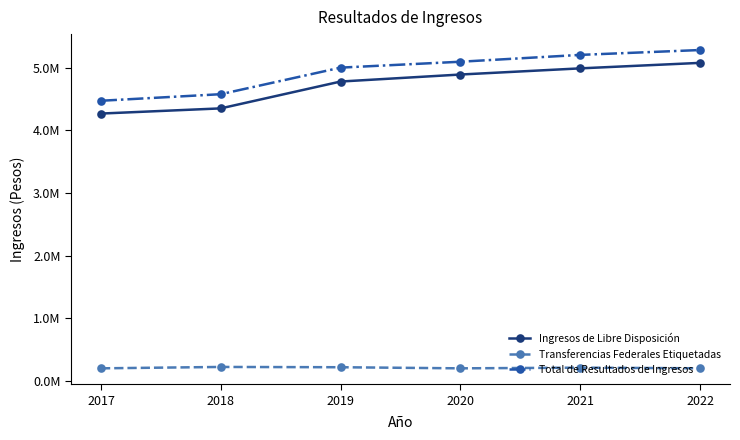

Does the chart have visible grid lines?

No